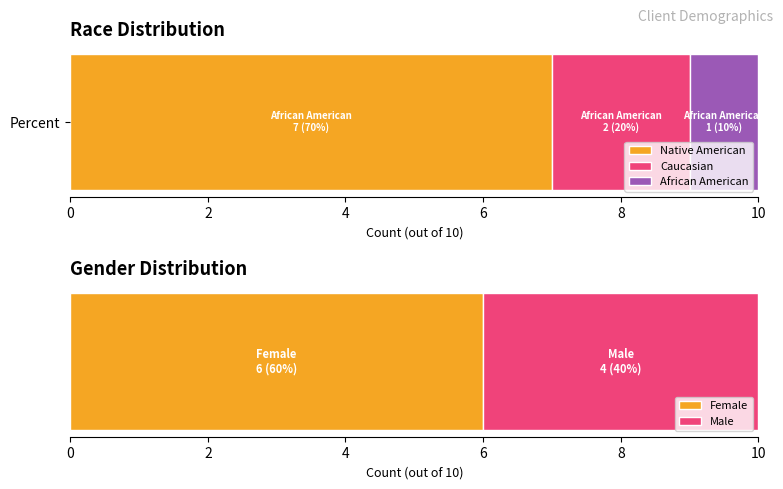

What is the average value?

3